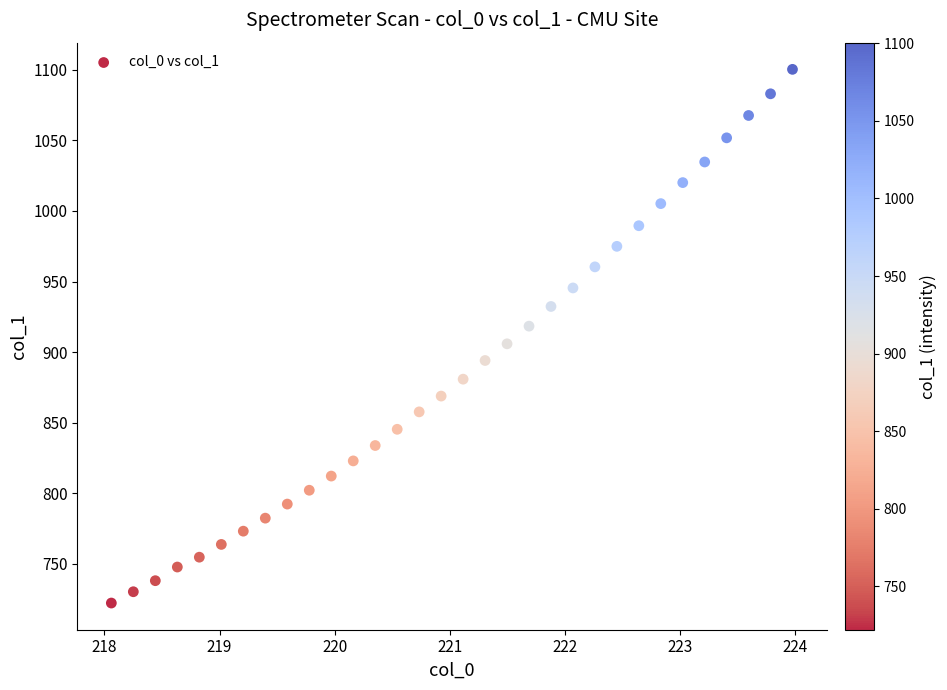

What is the range of Y values (max minus min)?

378.5